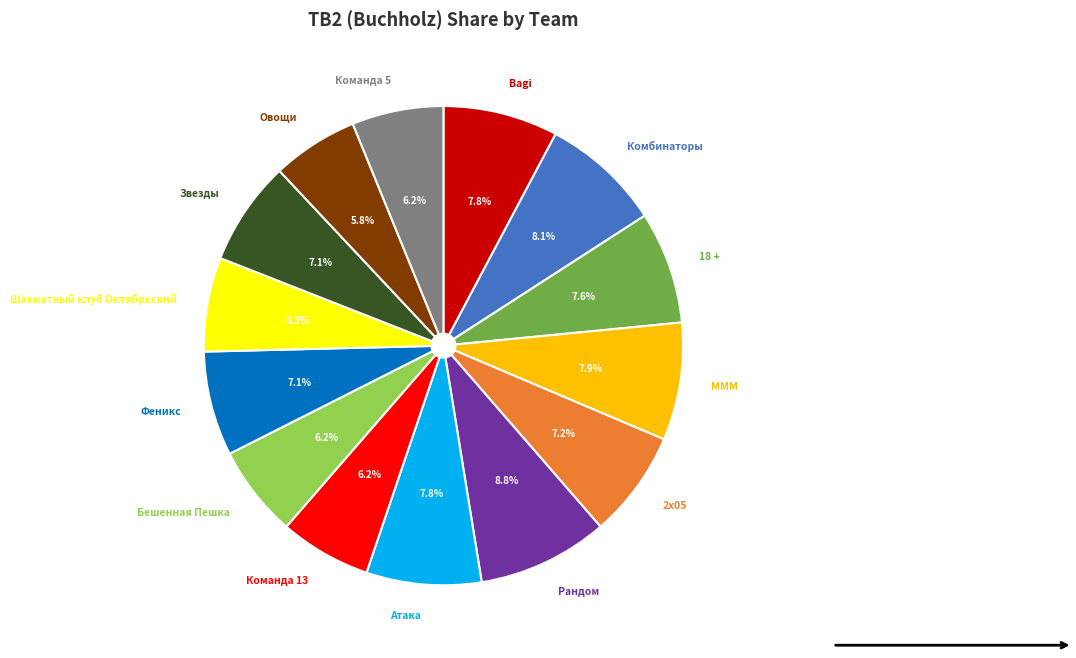

True or false: Бешенная Пешка accounts for 6% of the total.

True